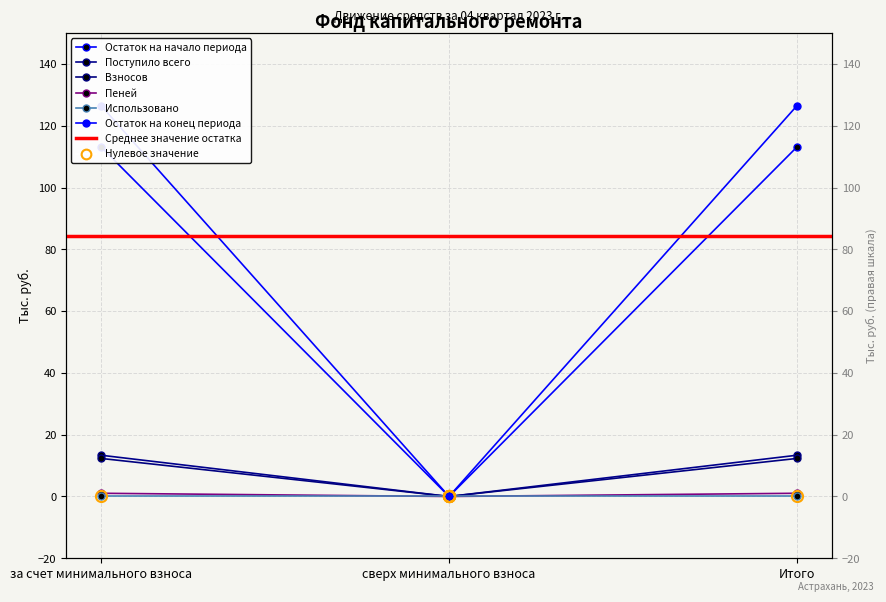

What is the label of the 2nd point from the left?

сверх минимального взноса